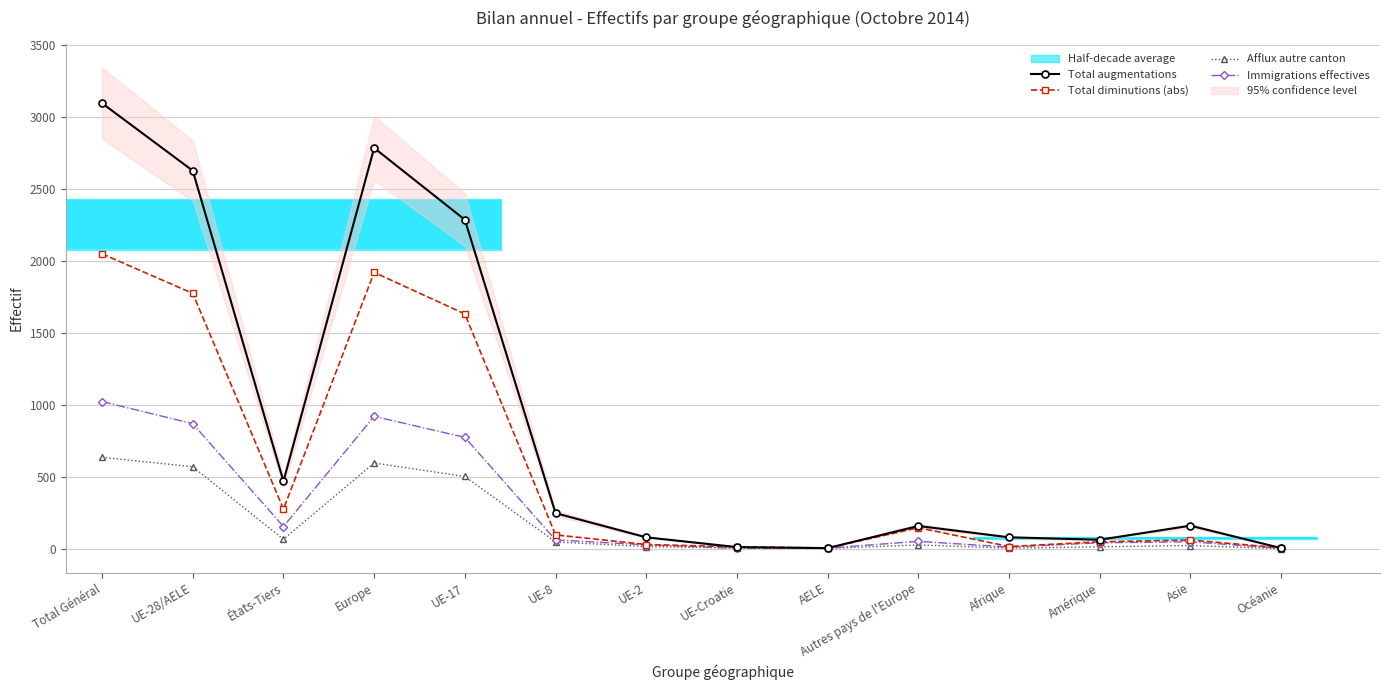

Reading left to right, what are all the values shown in this chart?

Total augmentations: Total Général=3097	UE-28/AELE=2628	États-Tiers=469	Europe=2786	UE-17=2287	UE-8=247	UE-2=79	UE-Croatie=11	AELE=4	Autres pays de l'Europe=158	Afrique=79	Amérique=62	Asie=160	Océanie=4
Total diminutions (abs): Total Général=2050	UE-28/AELE=1775	États-Tiers=275	Europe=1921	UE-17=1632	UE-8=96	UE-2=29	UE-Croatie=13	AELE=5	Autres pays de l'Europe=146	Afrique=15	Amérique=48	Asie=60	Océanie=6
Afflux autre canton: Total Général=635	UE-28/AELE=570	États-Tiers=65	Europe=596	UE-17=502	UE-8=47	UE-2=15	UE-Croatie=4	AELE=2	Autres pays de l'Europe=26	Afrique=4	Amérique=13	Asie=22	Océanie=0
Immigrations effectives: Total Général=1023	UE-28/AELE=869	États-Tiers=154	Europe=920	UE-17=774	UE-8=61	UE-2=27	UE-Croatie=3	AELE=4	Autres pays de l'Europe=51	Afrique=11	Amérique=41	Asie=48	Océanie=3